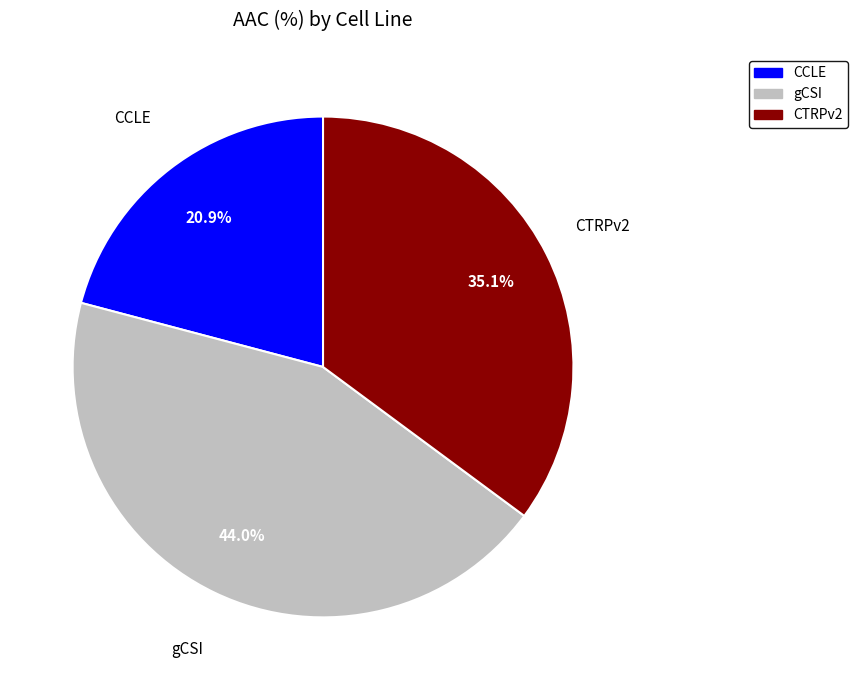

What percentage do gCSI and CCLE together represent?

64.9%